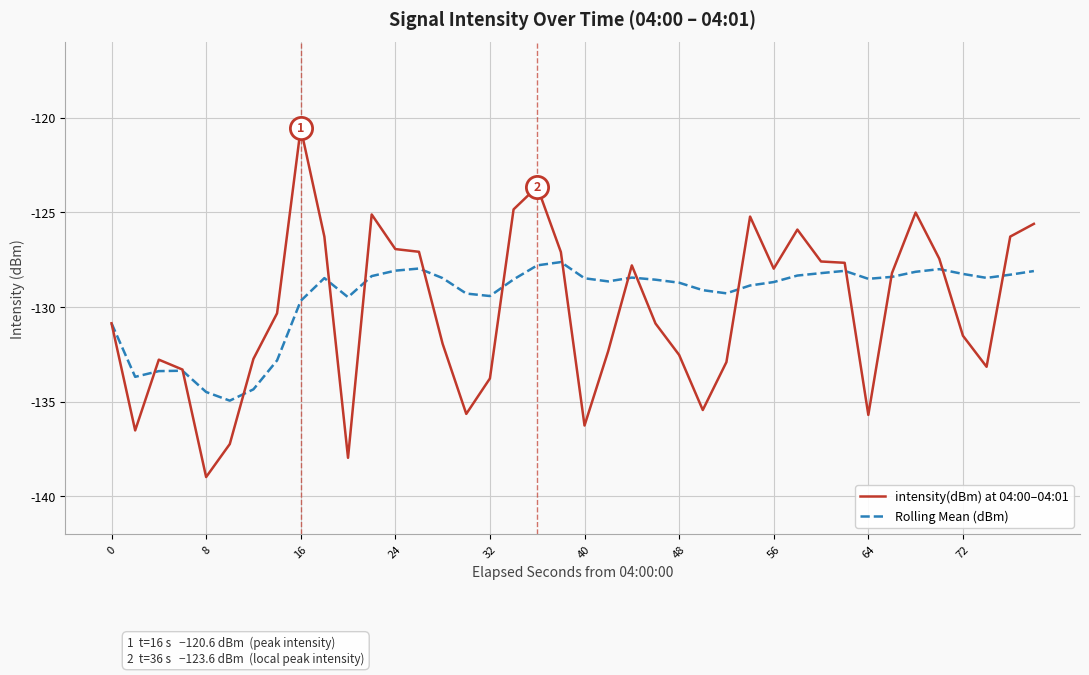

Does the chart have visible grid lines?

Yes